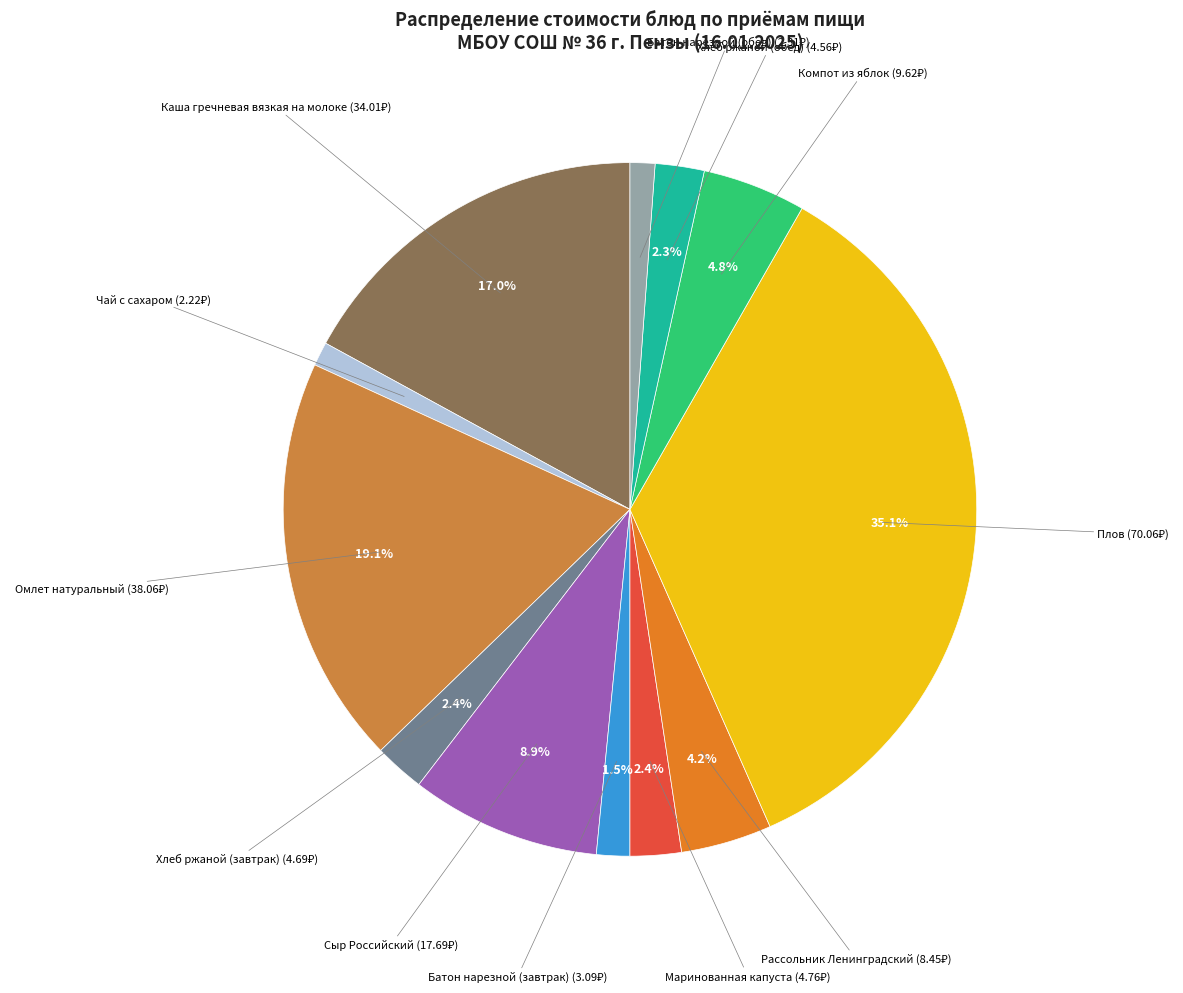

How many slices are in this pie chart?

12